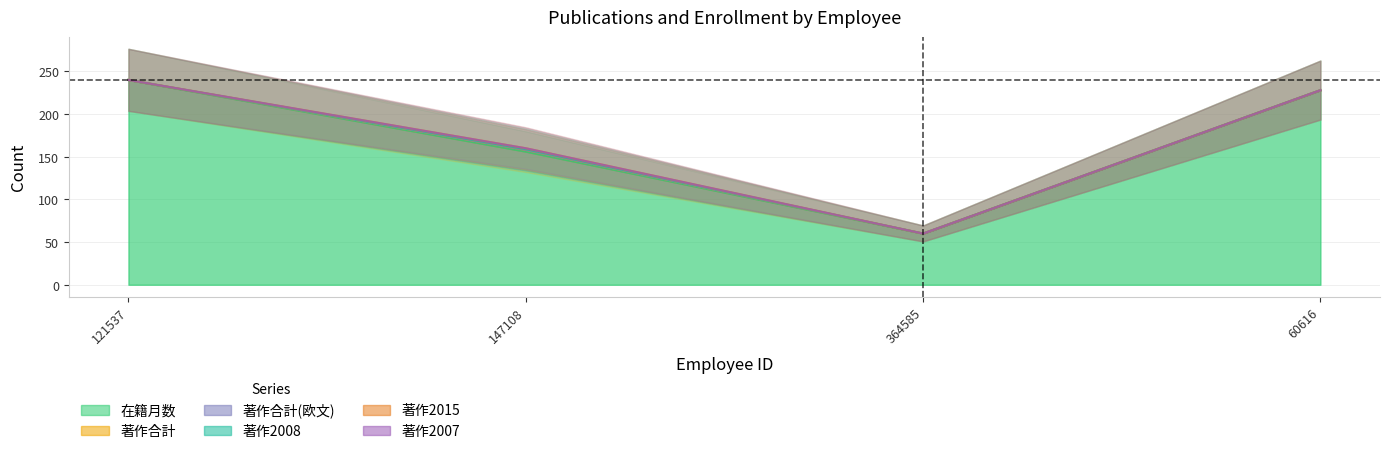

Which series changed the most between 147108 and 60616?

在籍月数